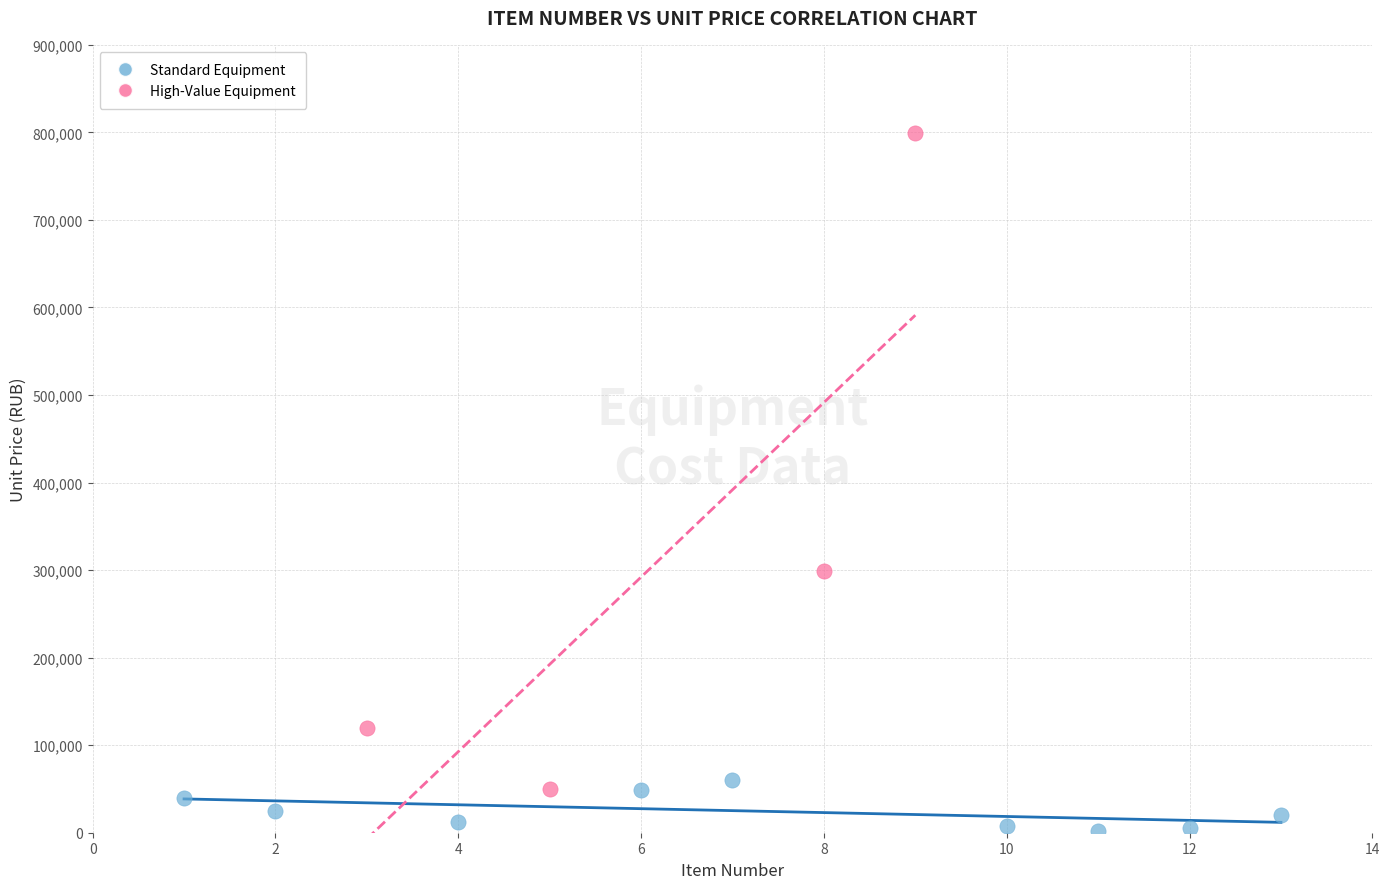

Which series contains the highest Y value?

High-Value Equipment